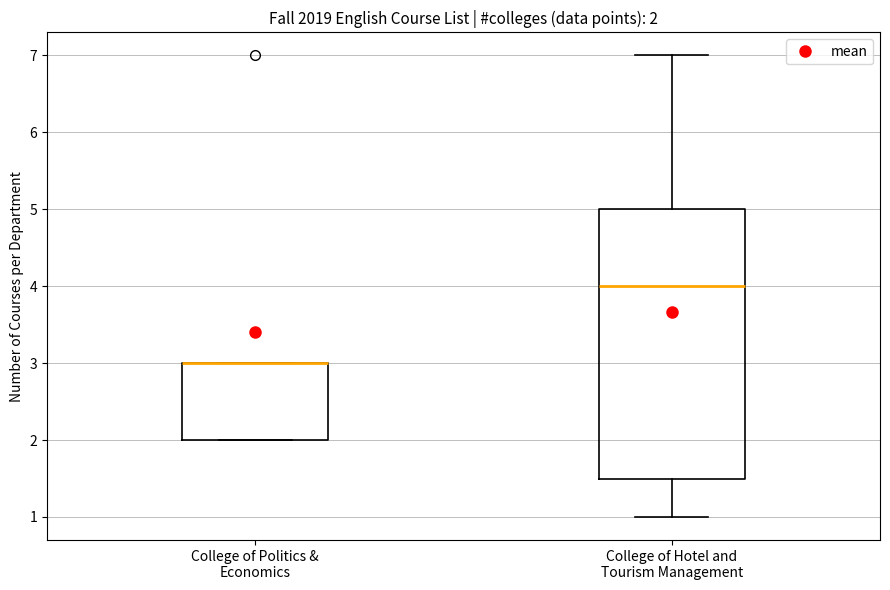

Which box is the tallest, from its lower edge to its upper edge?

College of Hotel and Tourism Management